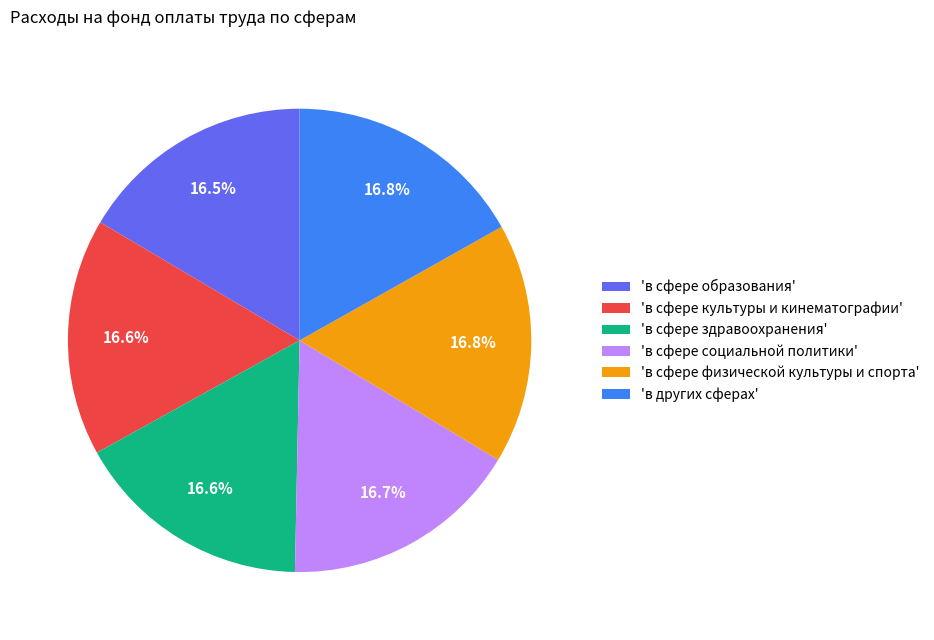

To the nearest percent, what is the average slice percentage?

17%